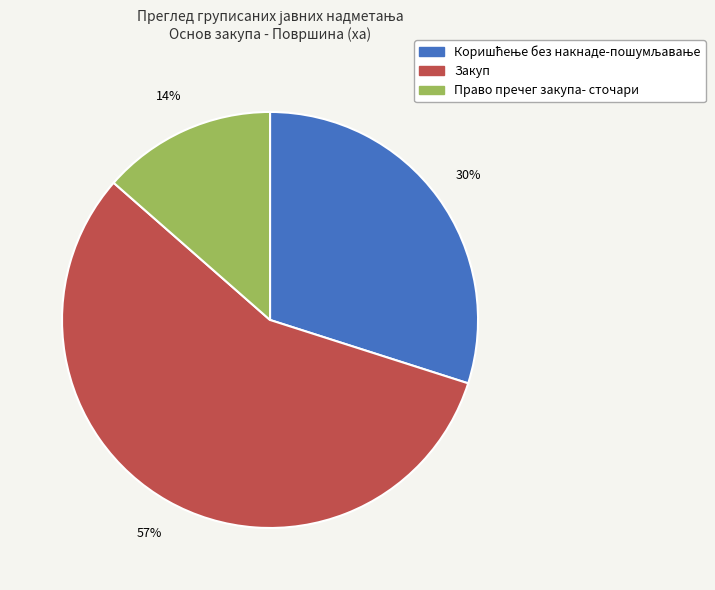

How many segments does this pie chart have?

3